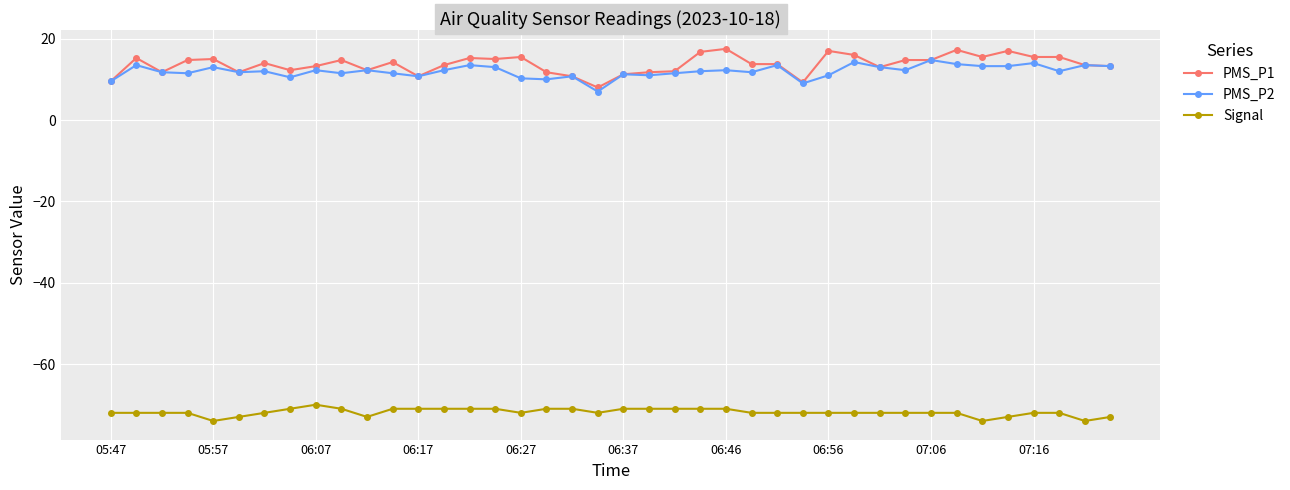

What is the greatest value displayed?

17.5